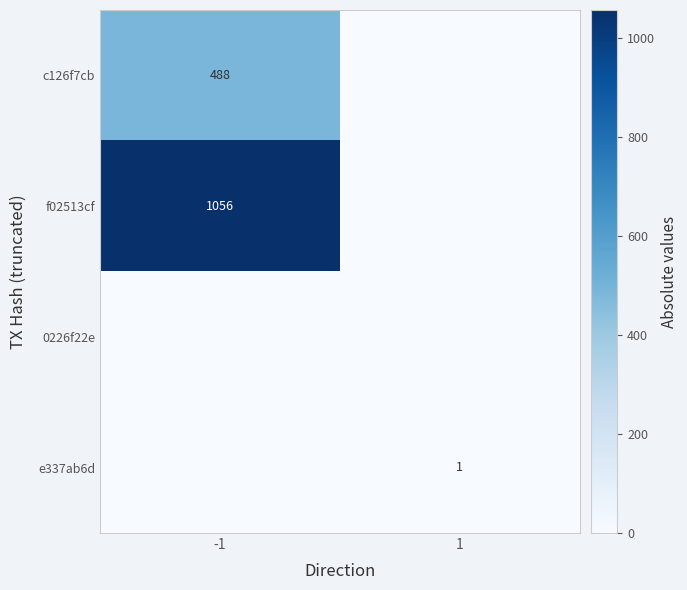

True or false: c126f7cb has a value of 488 at -1.

True